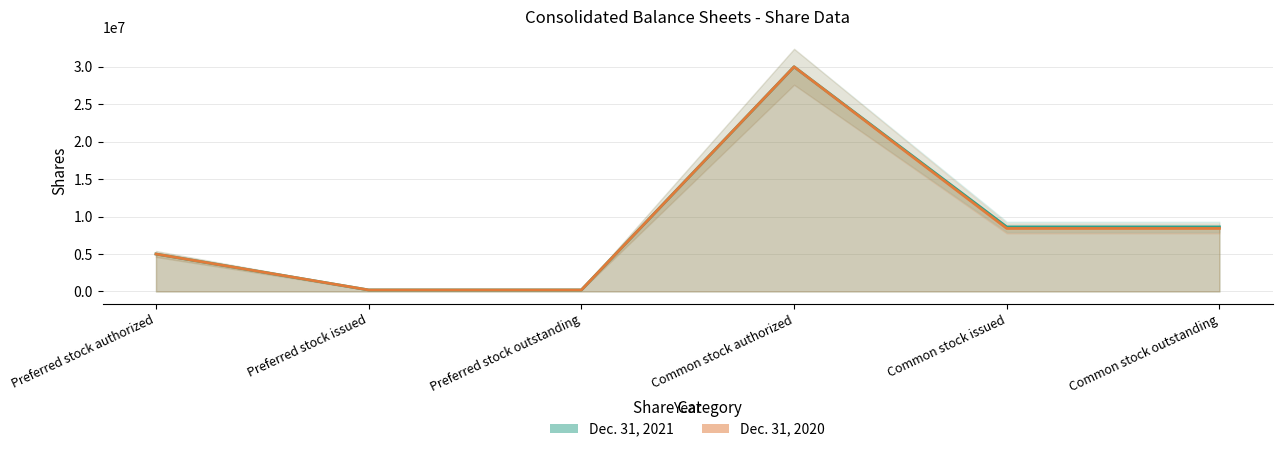

At how many categories does at least one series exceed 20315433?

1